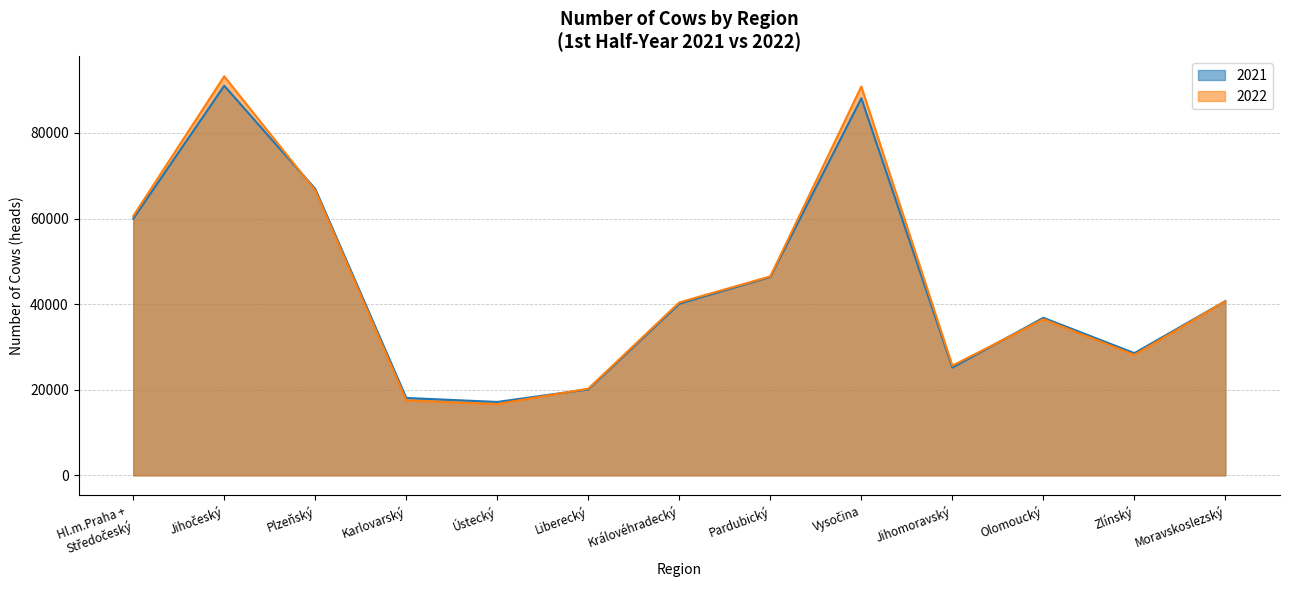

What is the difference between the maximum and minimum values in the 2022 series?

76574